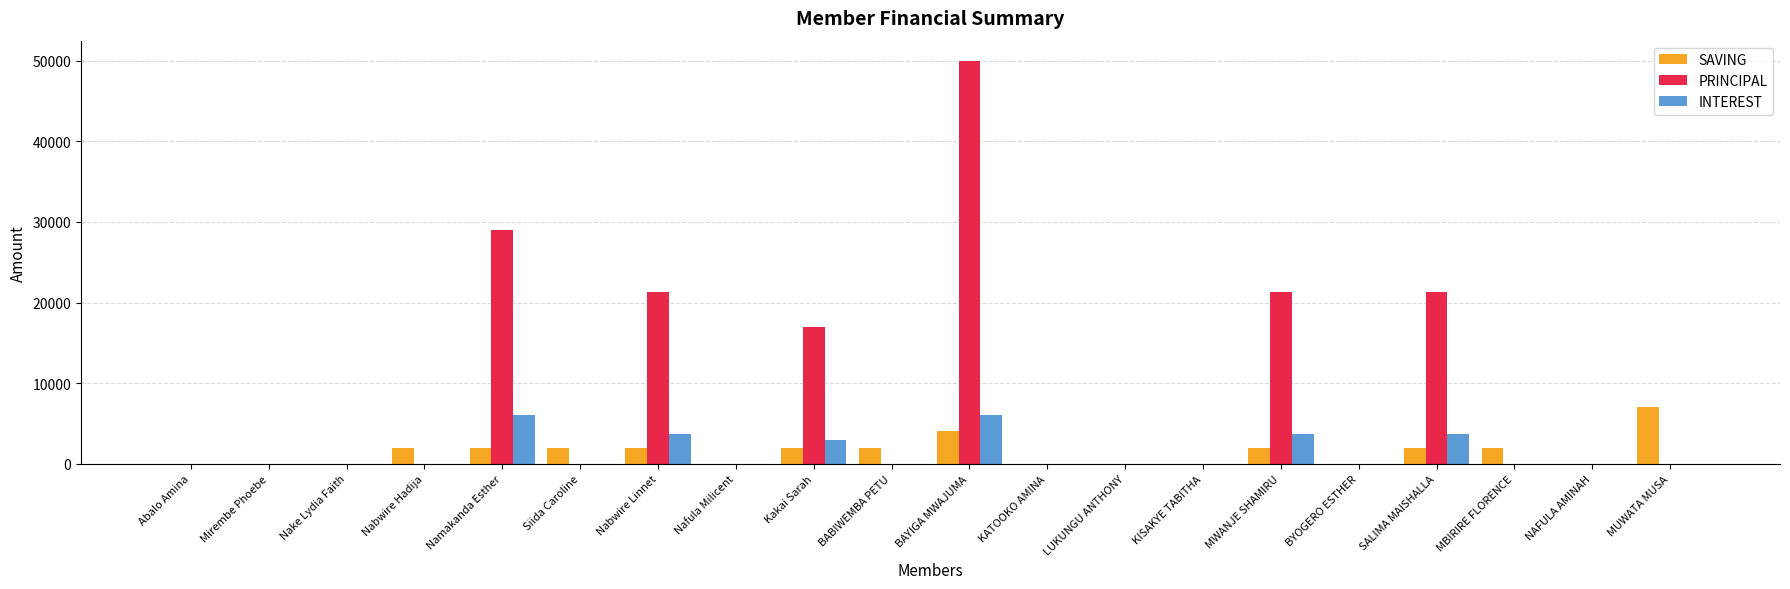

Between Siida Caroline and Nabwire Linnet, which series saw the biggest shift?

PRINCIPAL